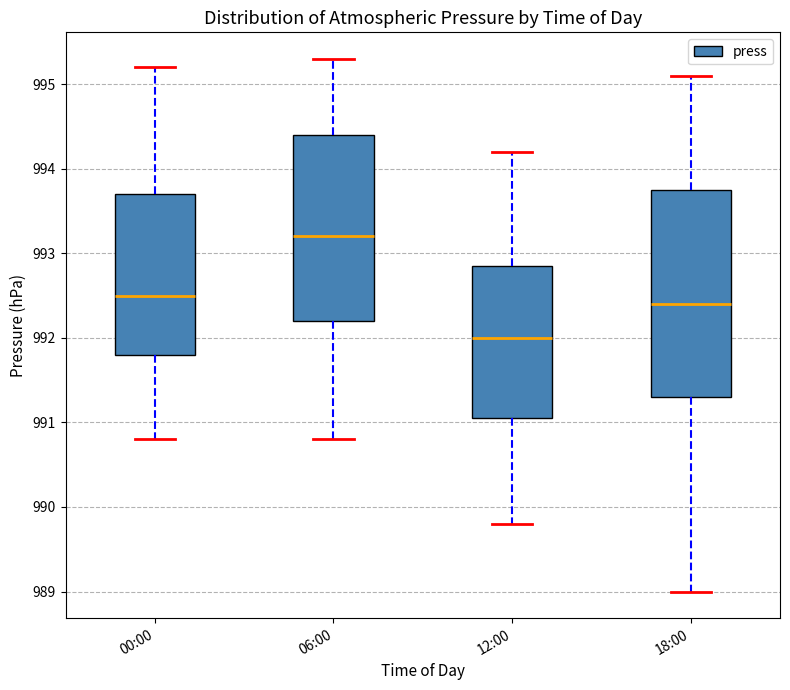

Where is the upper edge of the box for 12:00 on the y-axis? The values are not printed on the chart, so give them approximately, as read against the axis.

992.9